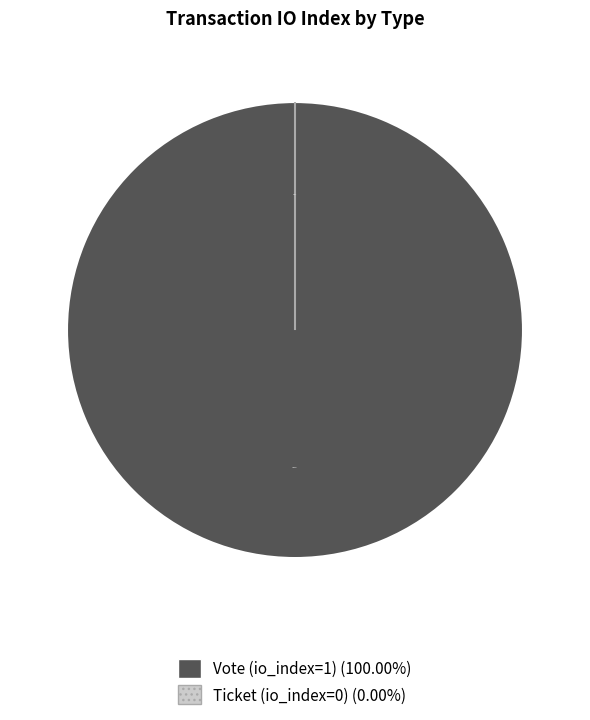

What is the largest slice in the pie chart?

Vote (io_index=1)